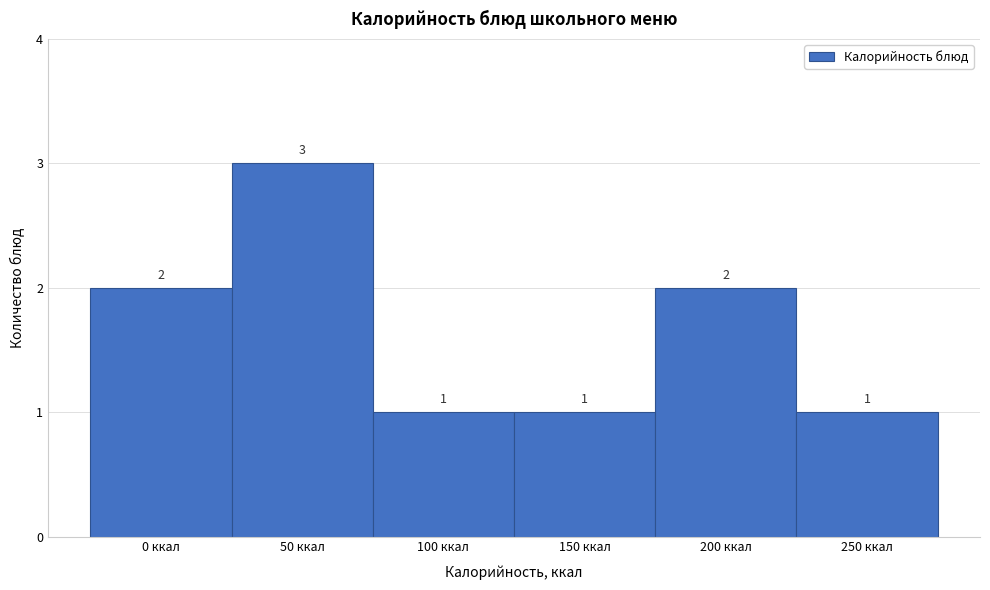

Reading left to right, extract all data points from this chart.

0 ккал=2	50 ккал=3	100 ккал=1	150 ккал=1	200 ккал=2	250 ккал=1